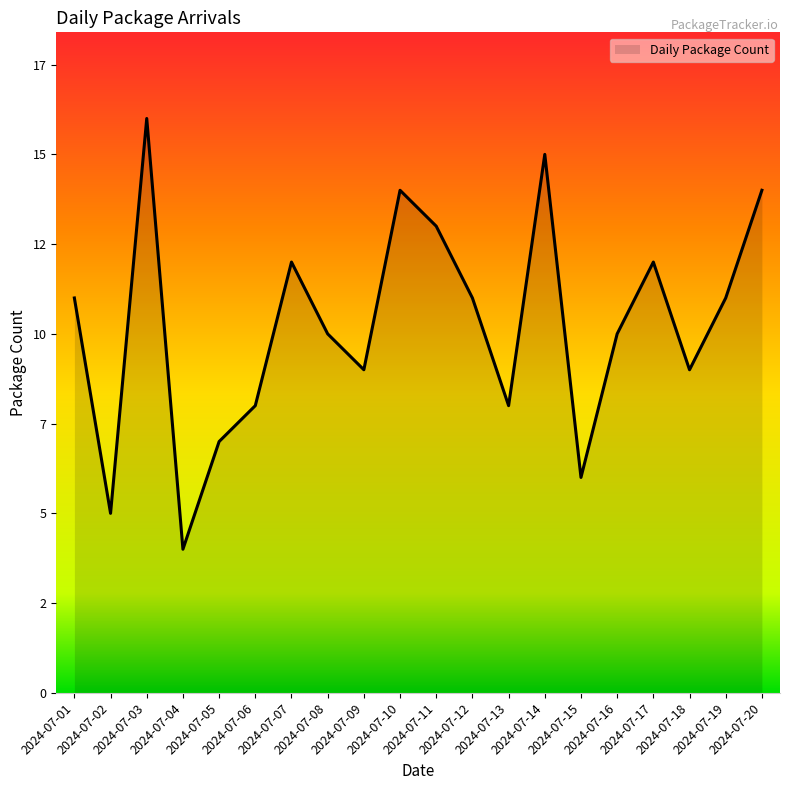

Does the chart display data point markers on the line(s)?

No